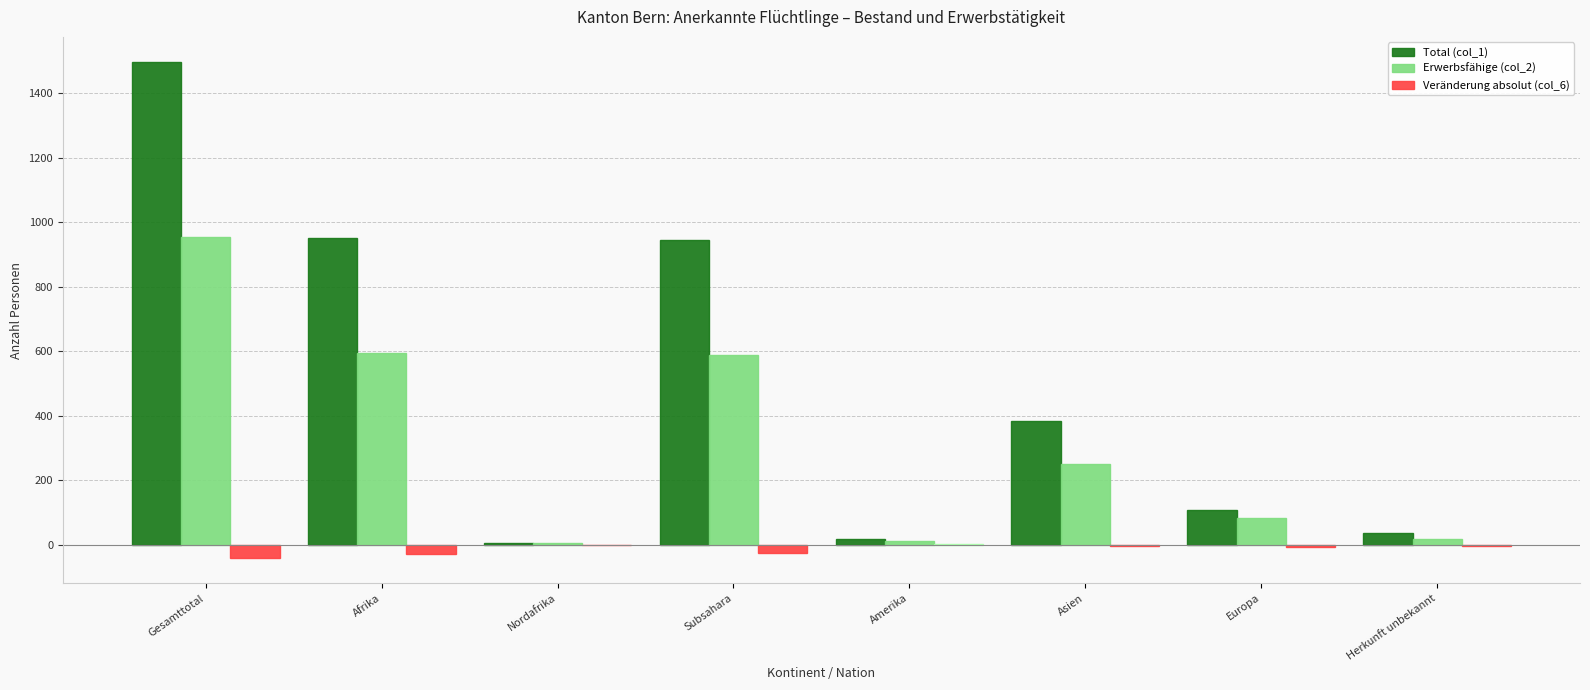

Does the chart contain stacked bars?

No